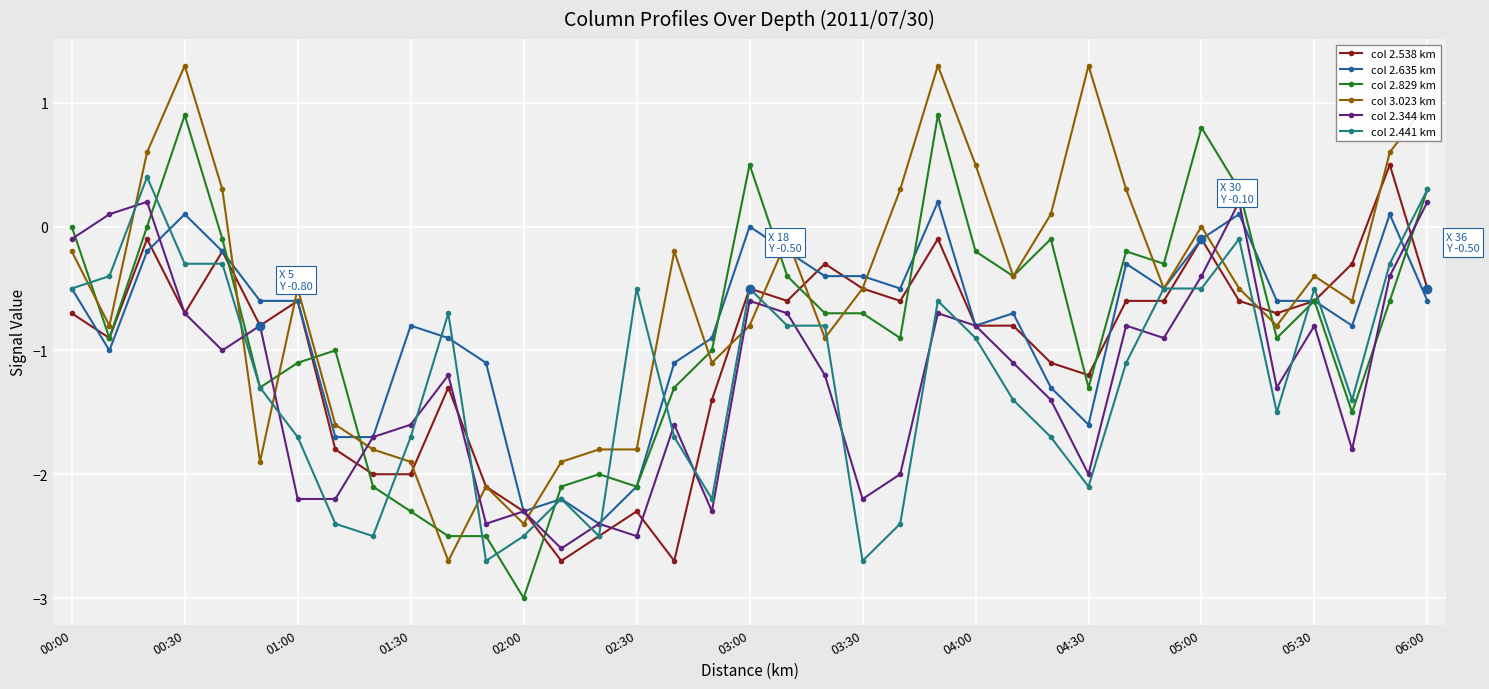

What is the maximum value for col 2.829 km?

0.9